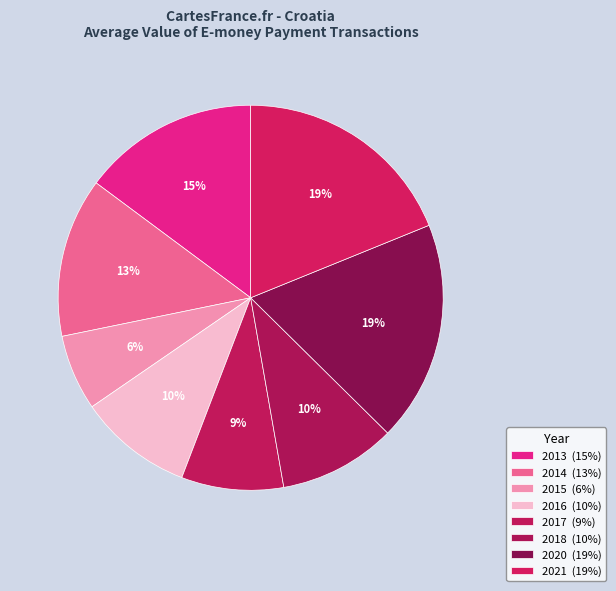

To the nearest percent, what portion does 2017 represent?

9%